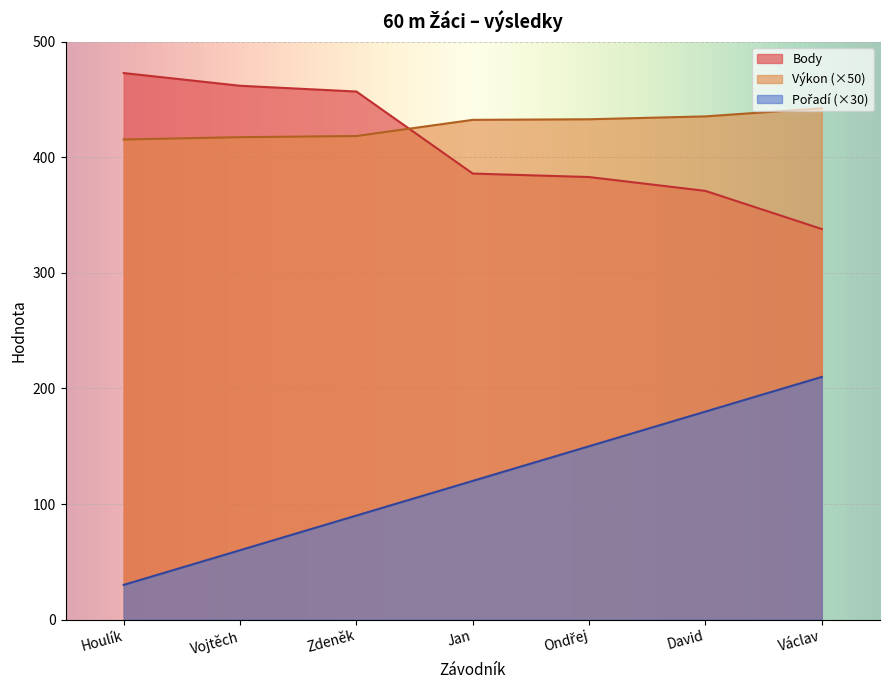

What is the difference between the maximum and minimum values in the Body series?

135.0